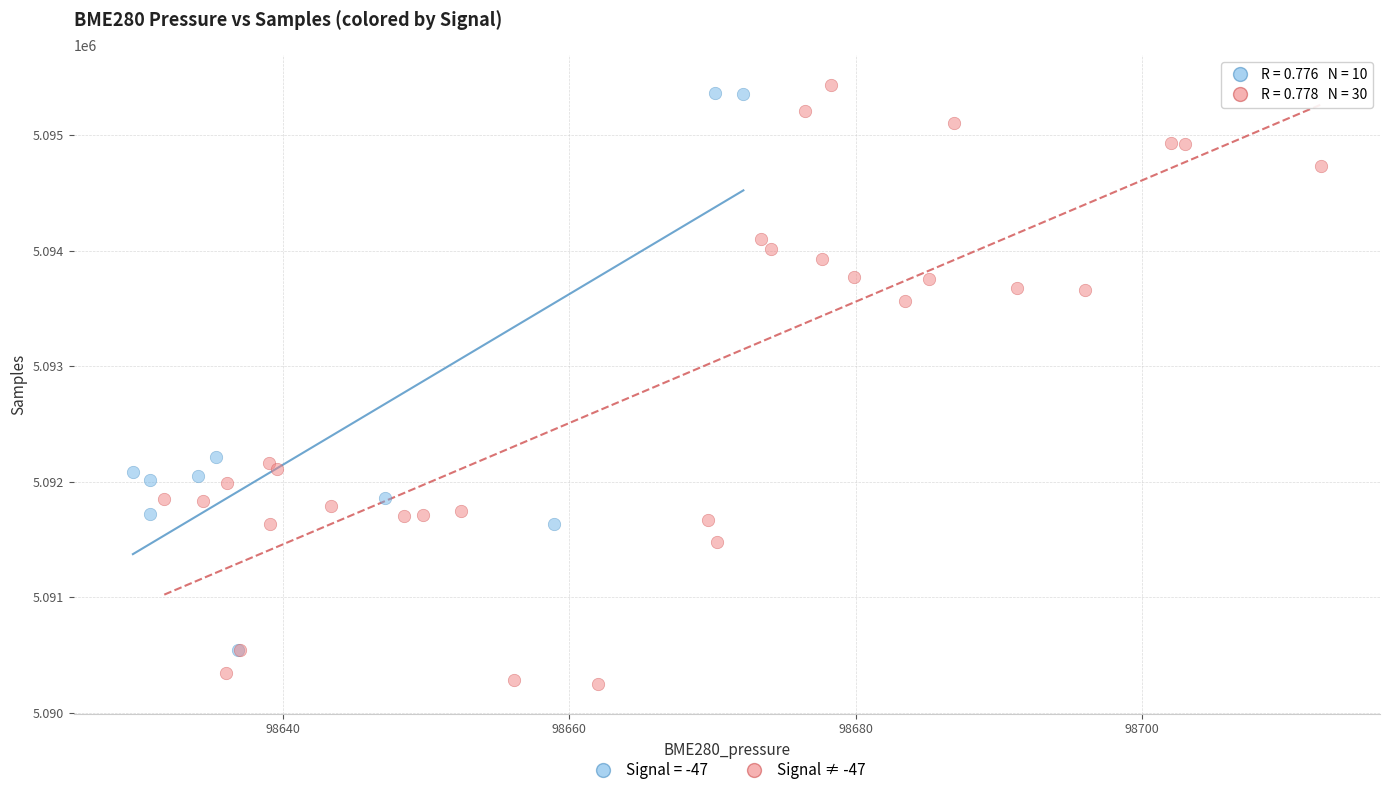

Which series reaches the minimum Y coordinate?

Signal ≠ -47